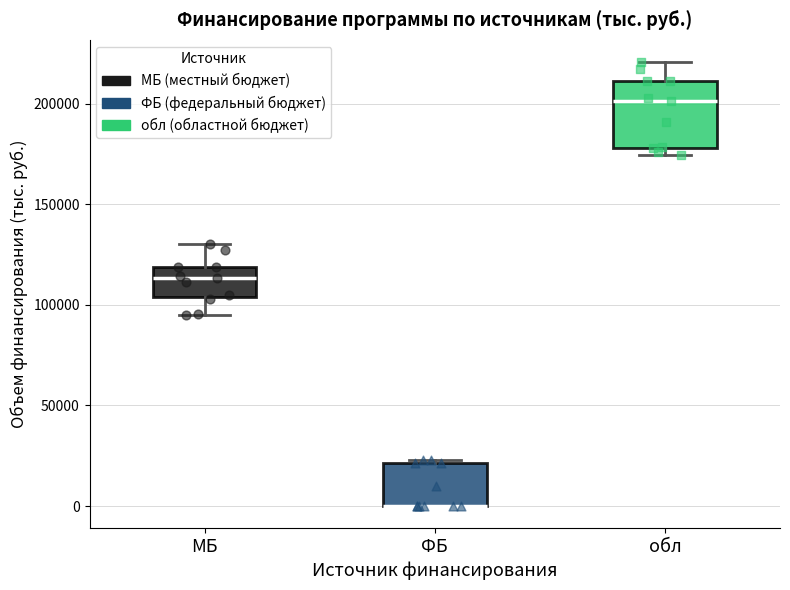

Reading left to right, transcribe this box plot: for each box, give where its median line is, the range the box spans, and where its two whiskers end, as read against the y-axis. The values are not printed on the chart, so give them approximately, as read against the axis.

МБ: median 115000, box 105000 to 120000, whiskers 95000 to 130000
ФБ: median 0 (drawn on the box's lower edge), box 0 to 20000, whiskers 0 to 25000
обл: median 200000, box 180000 to 210000, whiskers 175000 to 220000